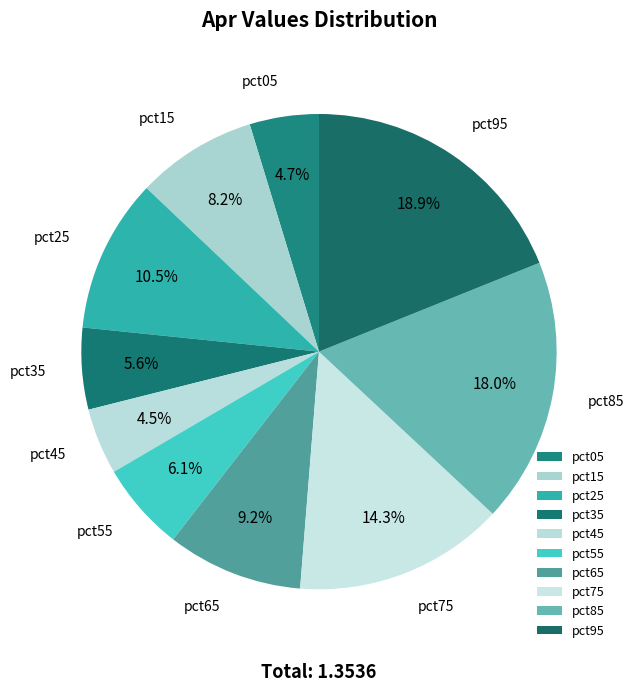

What is the largest slice in the pie chart?

pct95